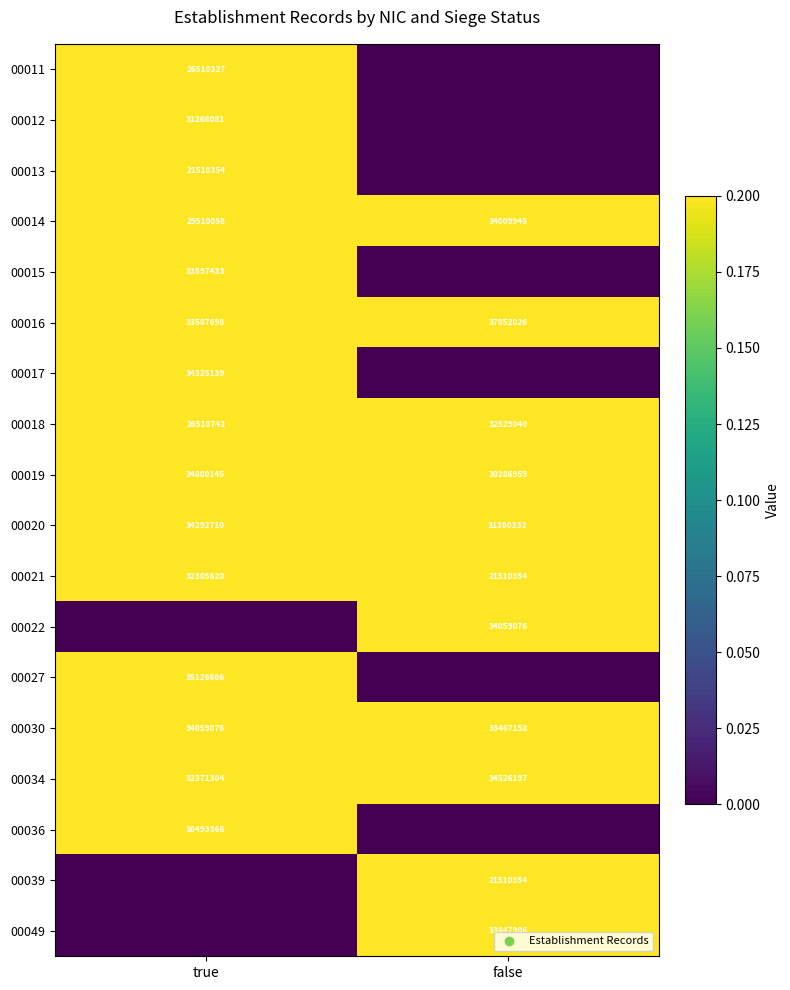

Which category has the lowest value in the 00034 series?

true